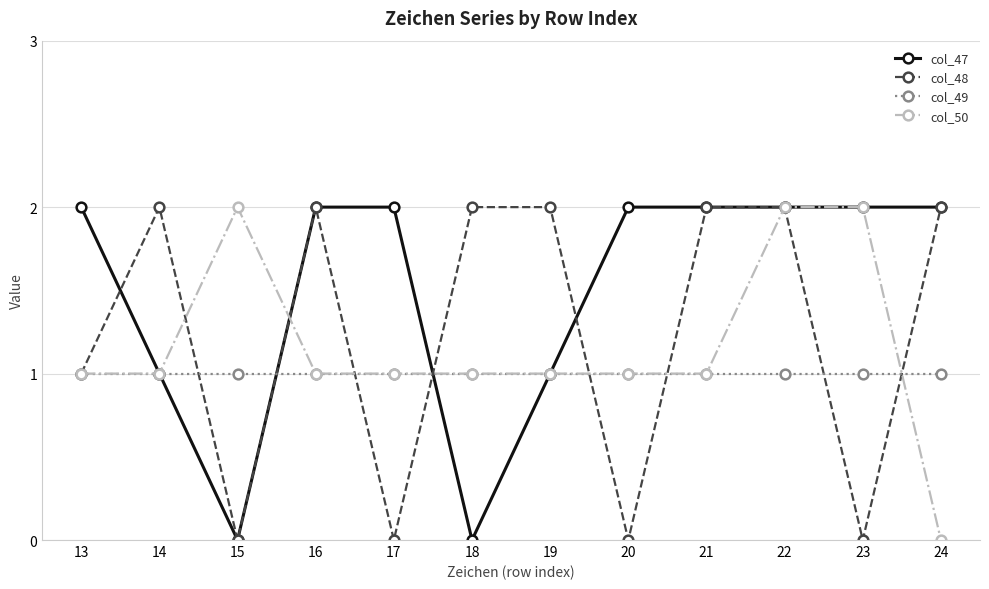

In col_47, how many points are lower than both neighbors (excluding endpoints)?

2